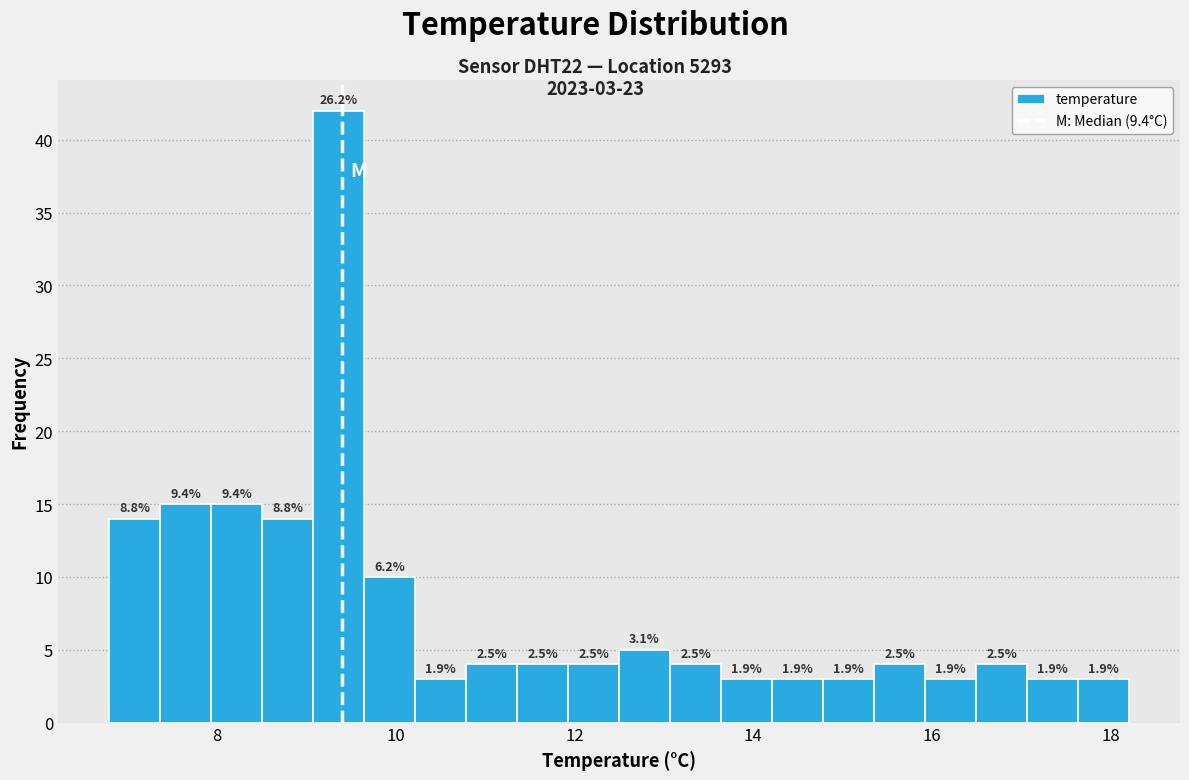

Read against the x-axis, roughly where is the centre of the tallest bar?

9.4